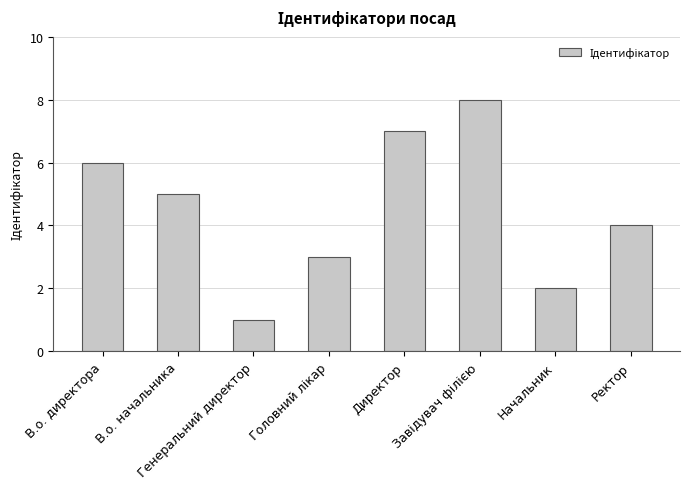

What is the change in value from Директор to Ректор?

-3